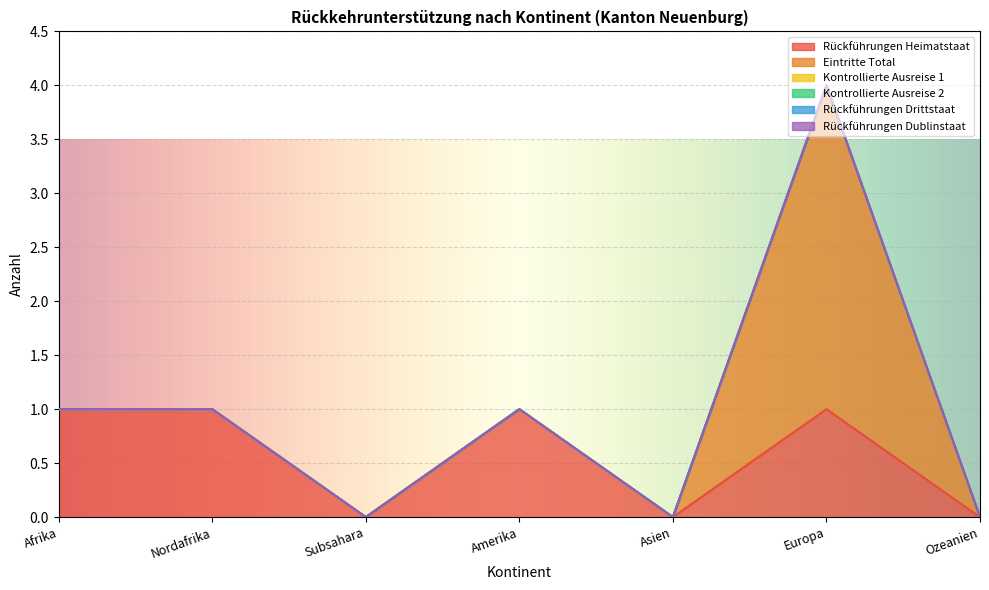

Which label corresponds to the smallest value in the chart?

Subsahara